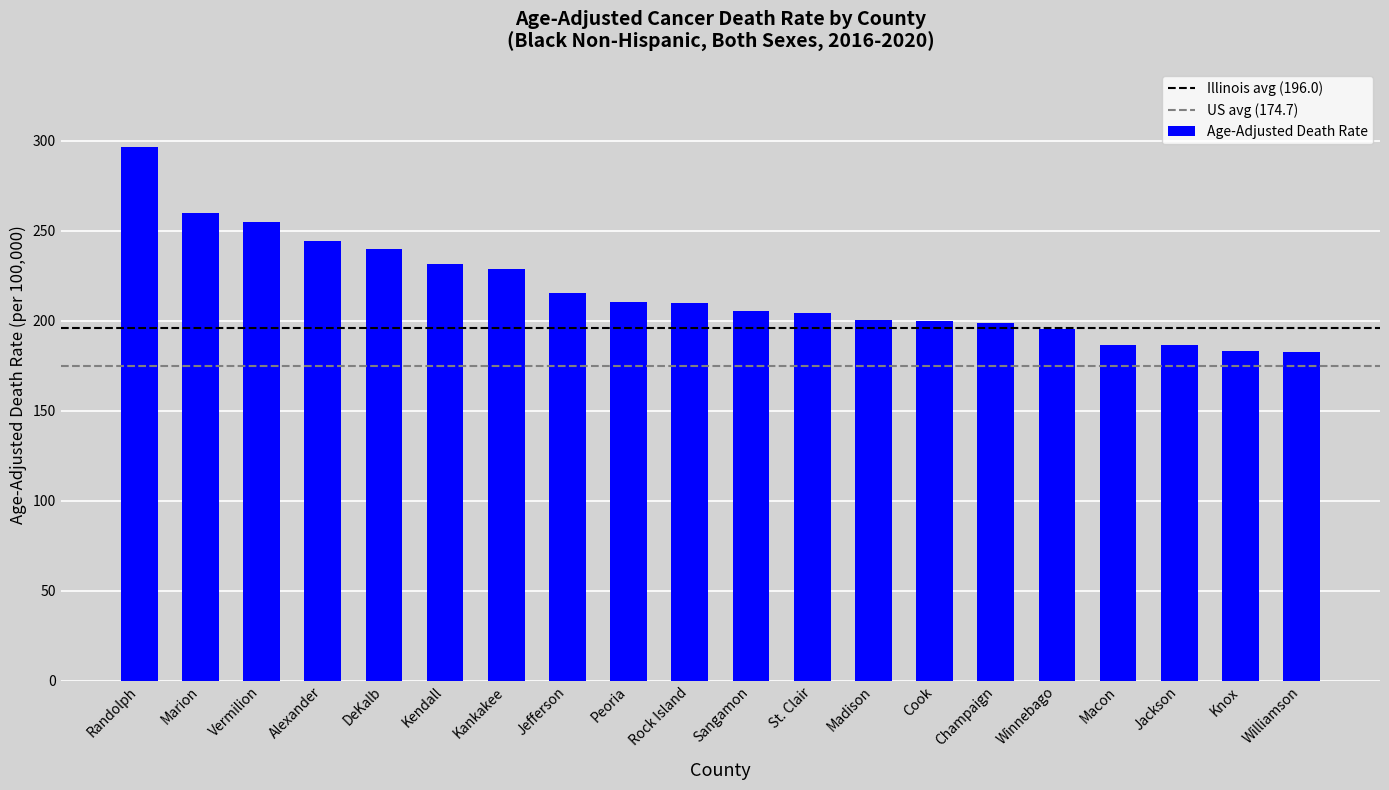

True or false: the data shows 210.1 at Rock Island.

True